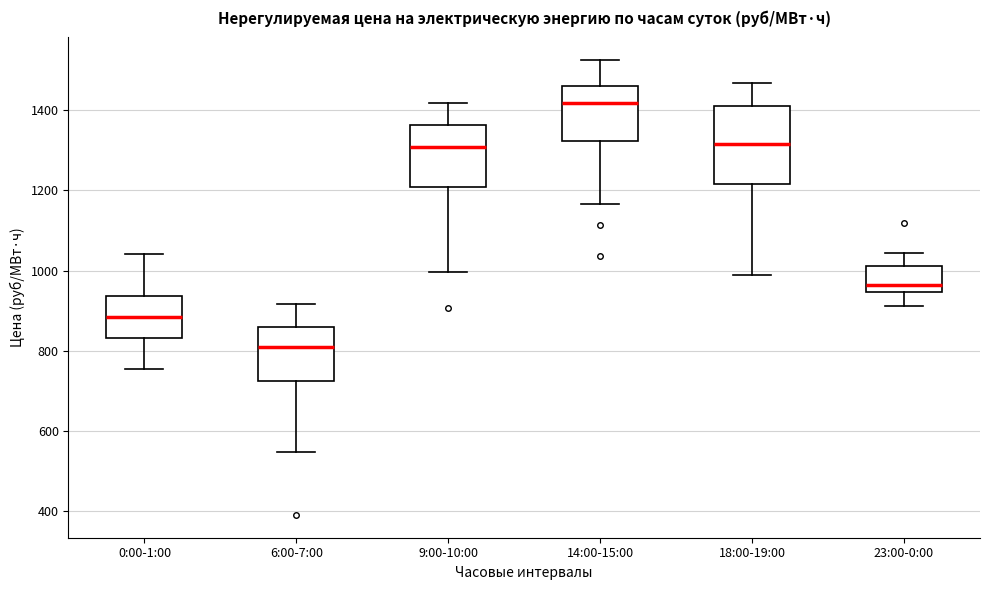

Reading left to right, transcribe this box plot: for each box, give where its median line is, the range the box spans, and where its two whiskers end, as read against the y-axis. The values are not printed on the chart, so give them approximately, as read against the axis.

0:00-1:00: median 880, box 840 to 940, whiskers 760 to 1040
6:00-7:00: median 800, box 720 to 860, whiskers 540 to 920
9:00-10:00: median 1300, box 1200 to 1360, whiskers 1000 to 1420
14:00-15:00: median 1420, box 1320 to 1460, whiskers 1160 to 1520
18:00-19:00: median 1320, box 1220 to 1400, whiskers 980 to 1460
23:00-0:00: median 960, box 940 to 1020, whiskers 920 to 1040